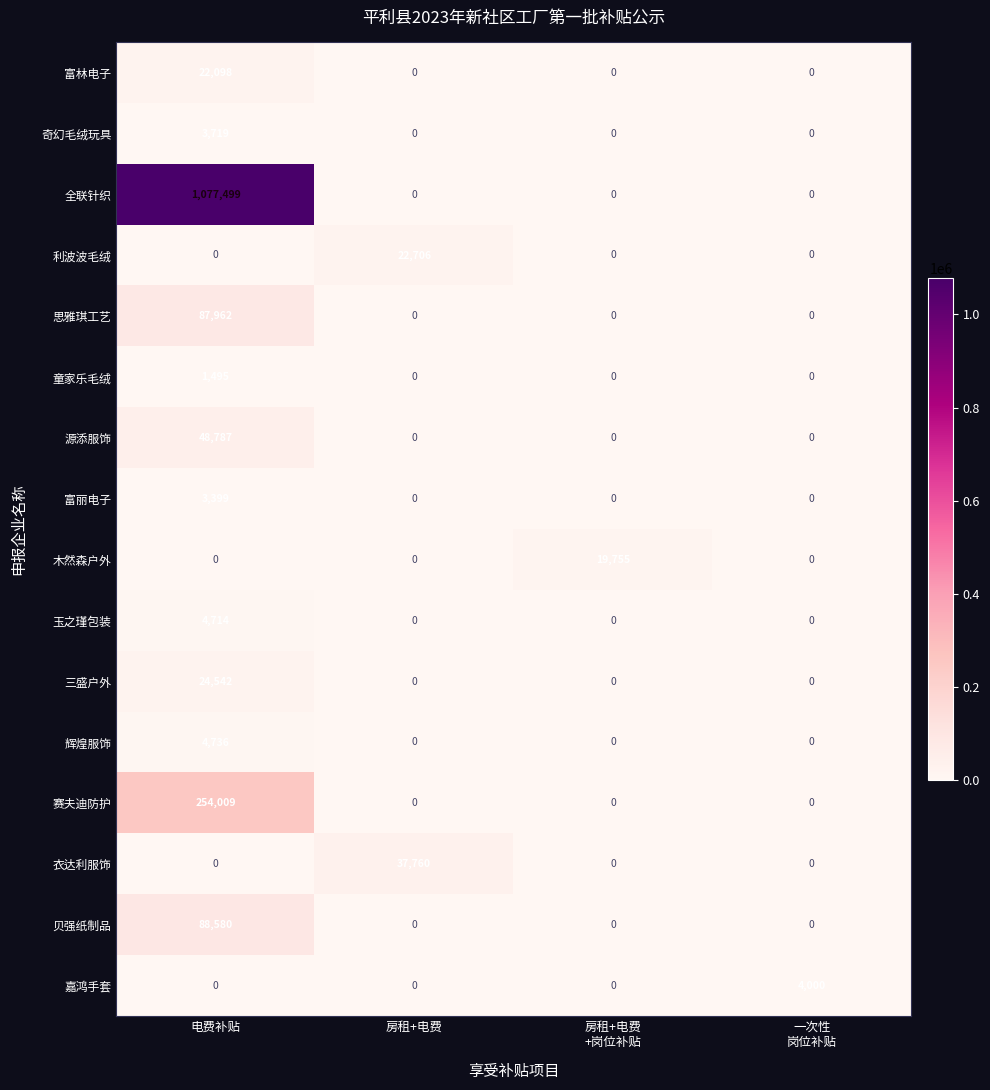

Which series has the largest range (max minus min)?

全联针织